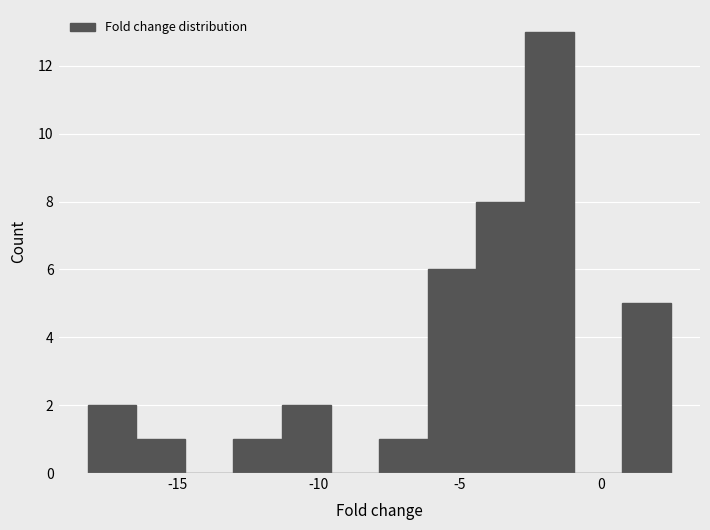

Around what value on the x-axis is the tallest bar? Give the approximate position of its centre, as read against the axis.

-2.0